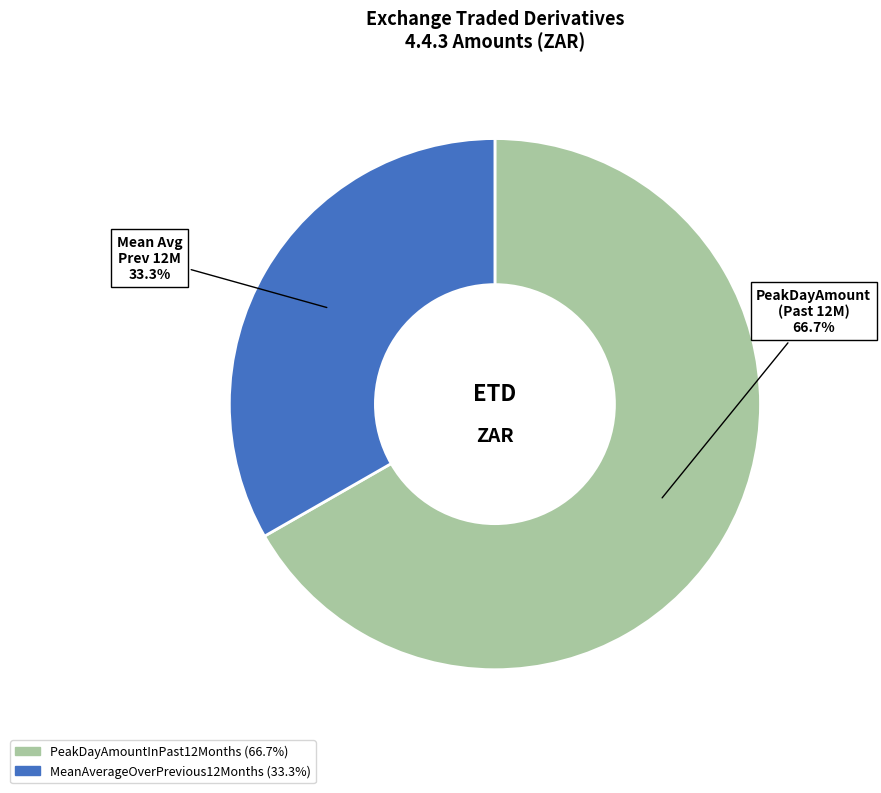

How many slices are in this pie chart?

2